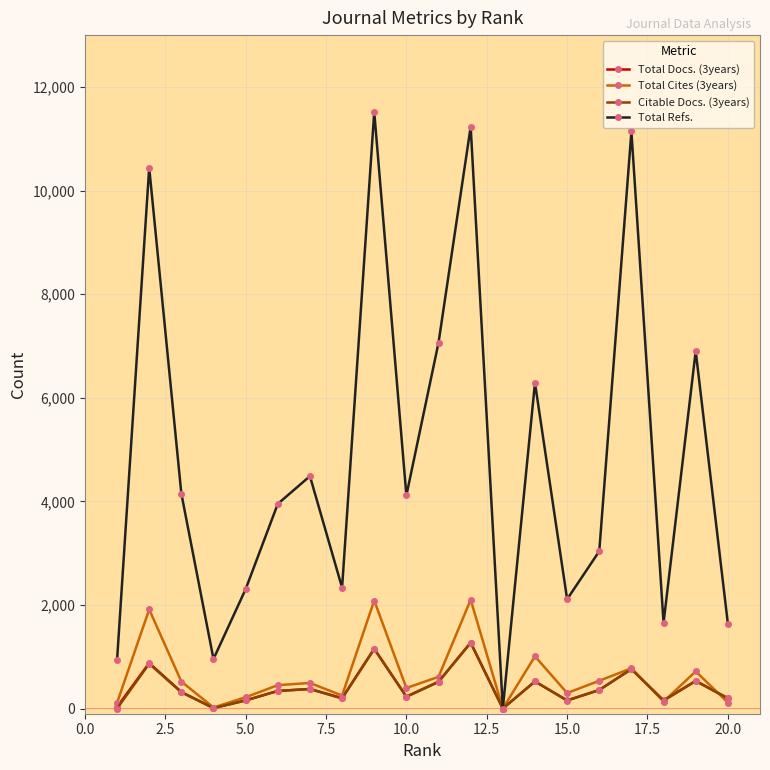

Count the number of categories in the chart.

20